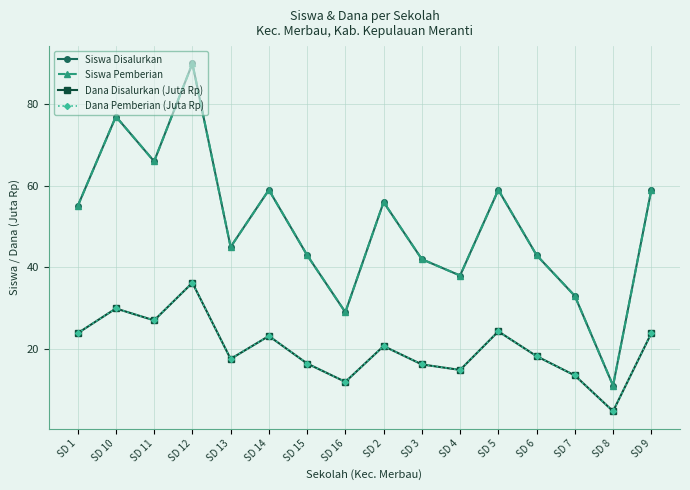

Which series changed the most between SD 12 and SD 9?

Siswa Disalurkan